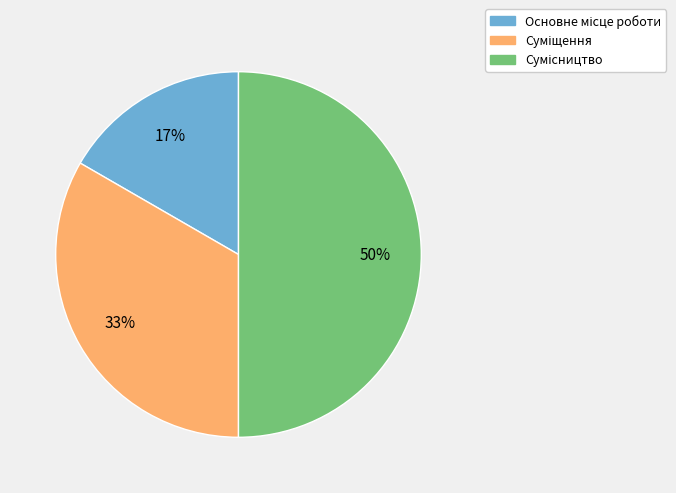

Count the number of slices in the pie.

3